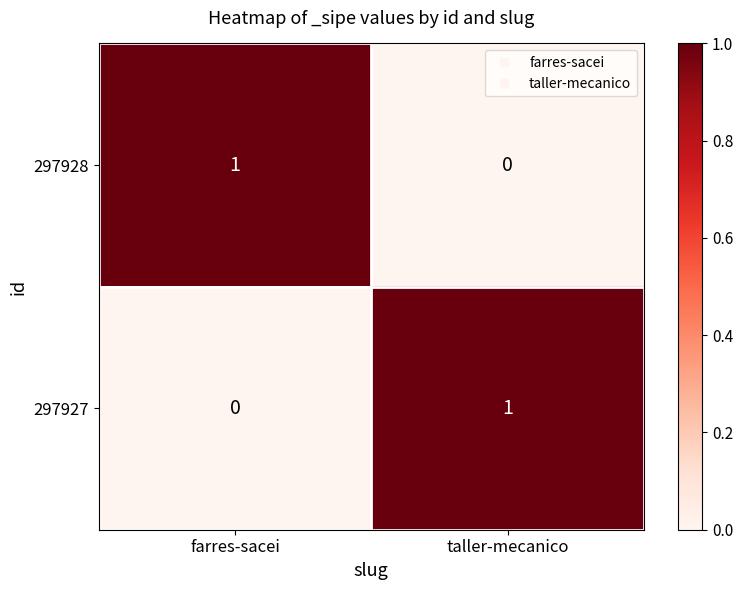

What is the maximum value shown in the chart?

1